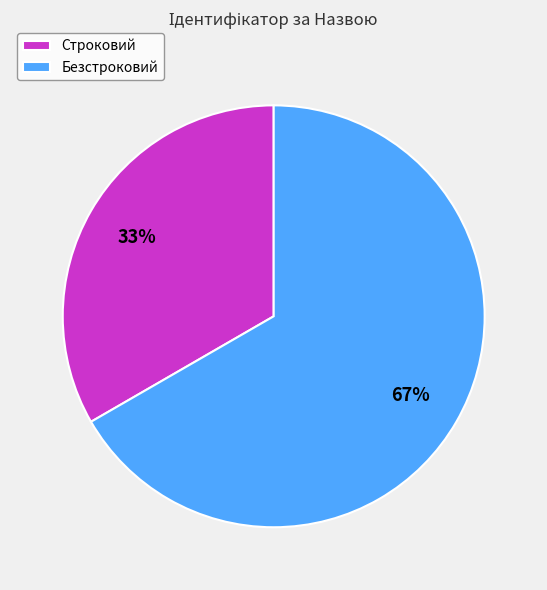

To the nearest percent, what percentage of the pie is Строковий?

33%